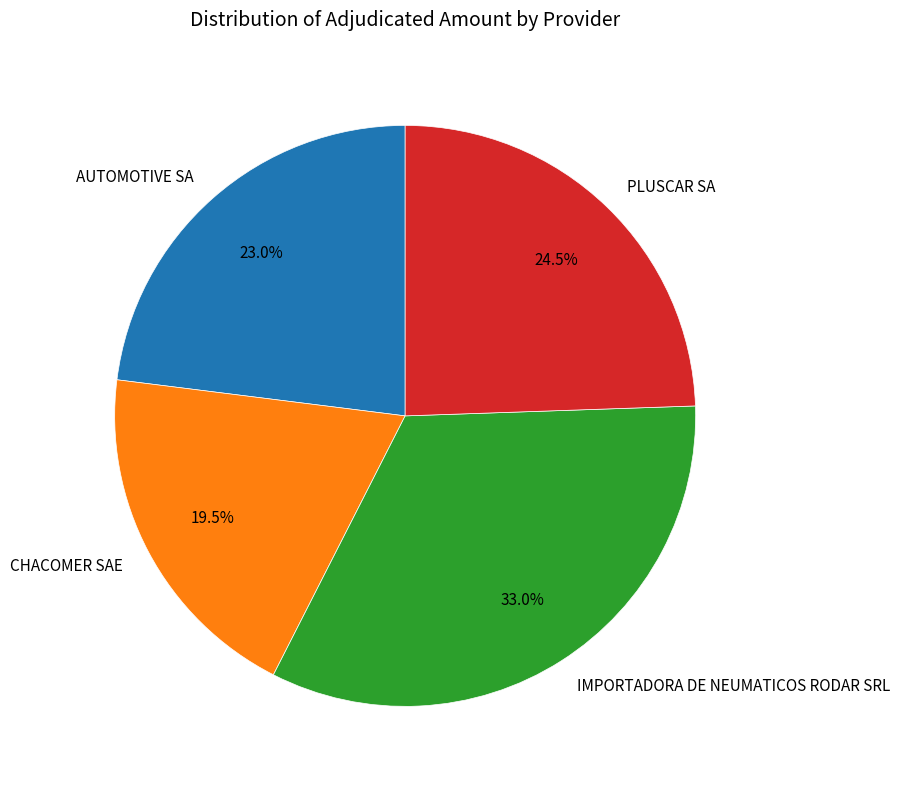

Rank the categories by value from highest to lowest.

IMPORTADORA DE NEUMATICOS RODAR SRL, PLUSCAR SA, AUTOMOTIVE SA, CHACOMER SAE